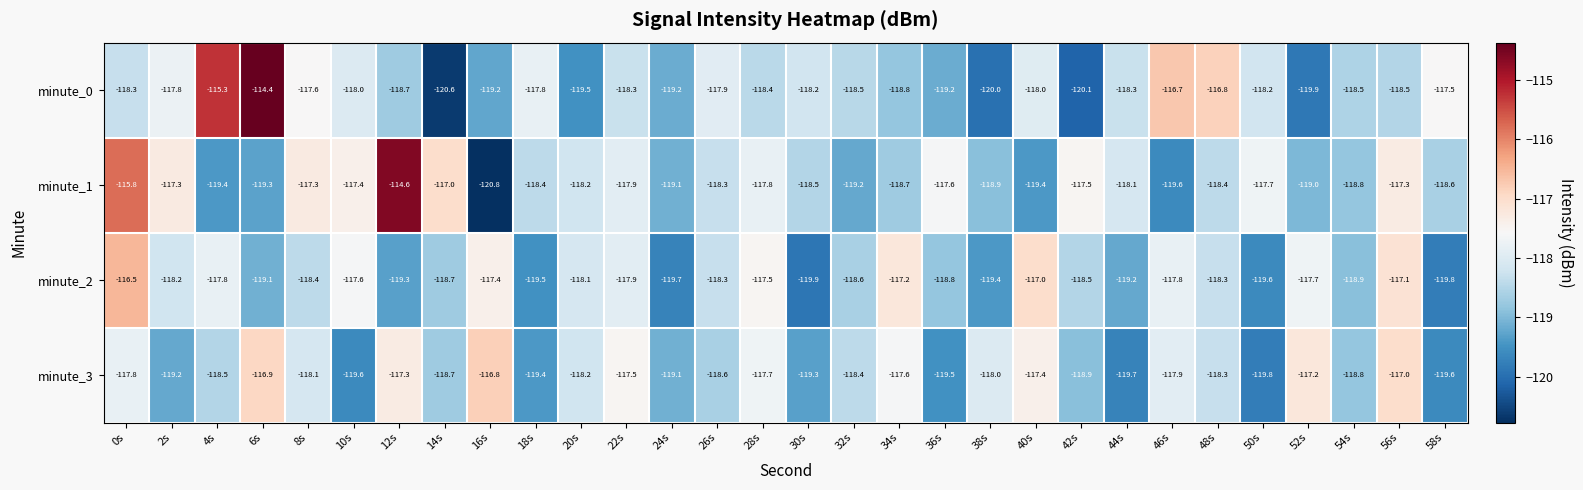

List the series in order of their peak value, lowest first.

minute_3, minute_2, minute_1, minute_0